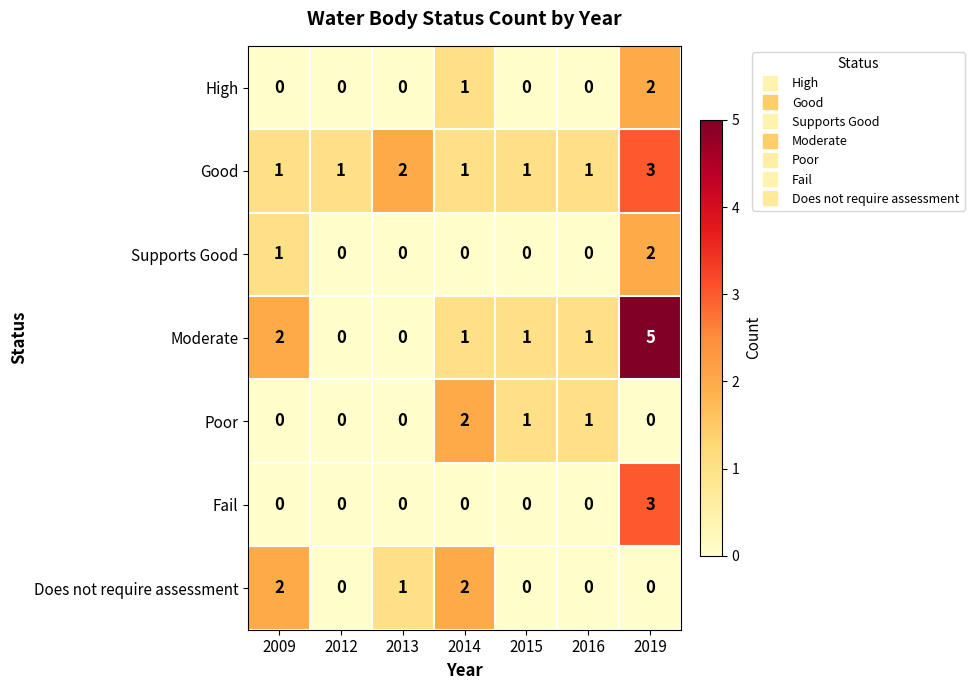

Is it true that Fail equals 1 at 2016?

False